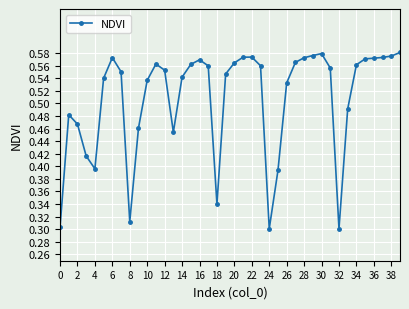

True or false: the data has more than 2 interior local peaks.

True